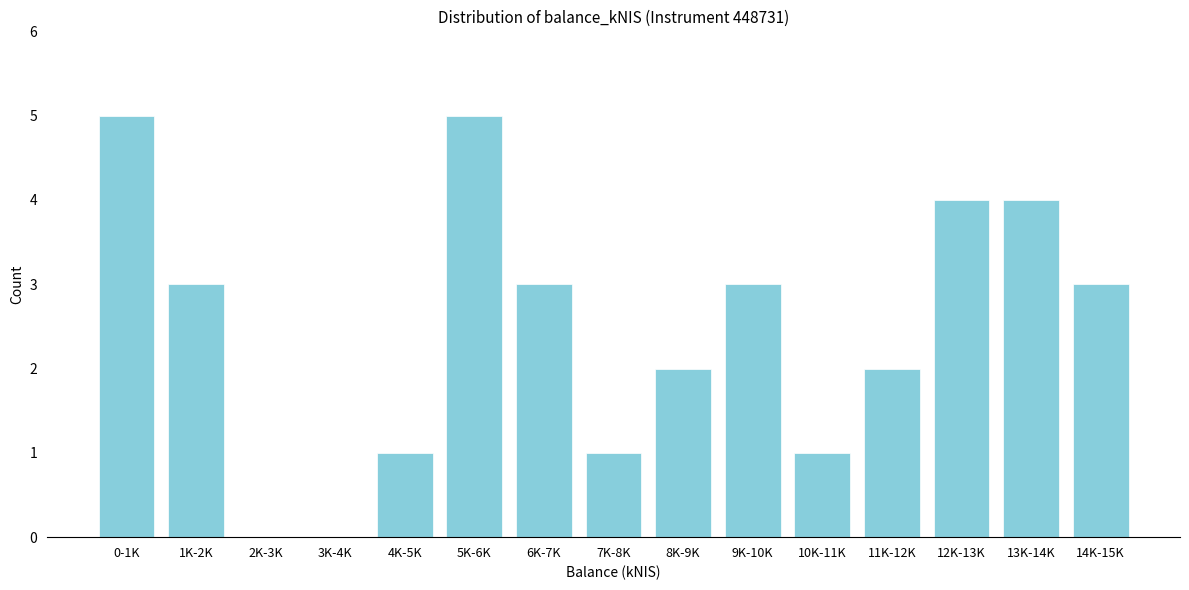

Reading right to left, extract all data points from this chart.

14K-15K=3	13K-14K=4	12K-13K=4	11K-12K=2	10K-11K=1	9K-10K=3	8K-9K=2	7K-8K=1	6K-7K=3	5K-6K=5	4K-5K=1	3K-4K=0	2K-3K=0	1K-2K=3	0-1K=5